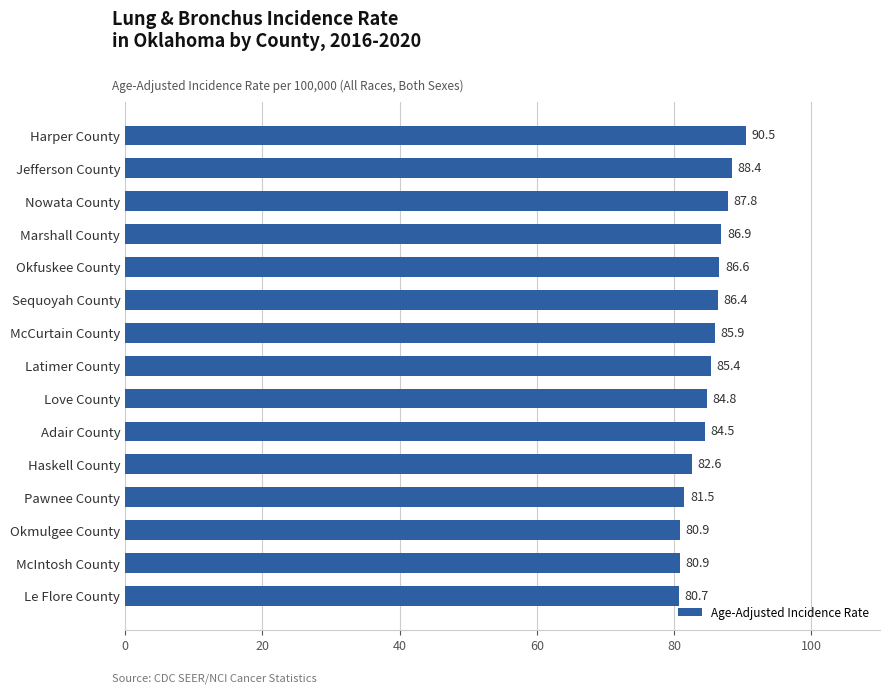

What is the approximate value at Nowata County?

87.8